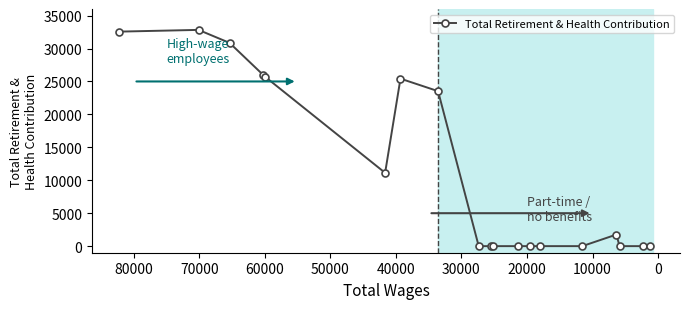

Count the number of data series in this chart.

1